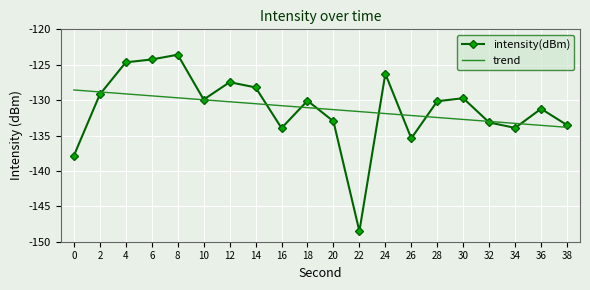

Rank the series at 28 from highest to lowest value.

intensity(dBm), trend